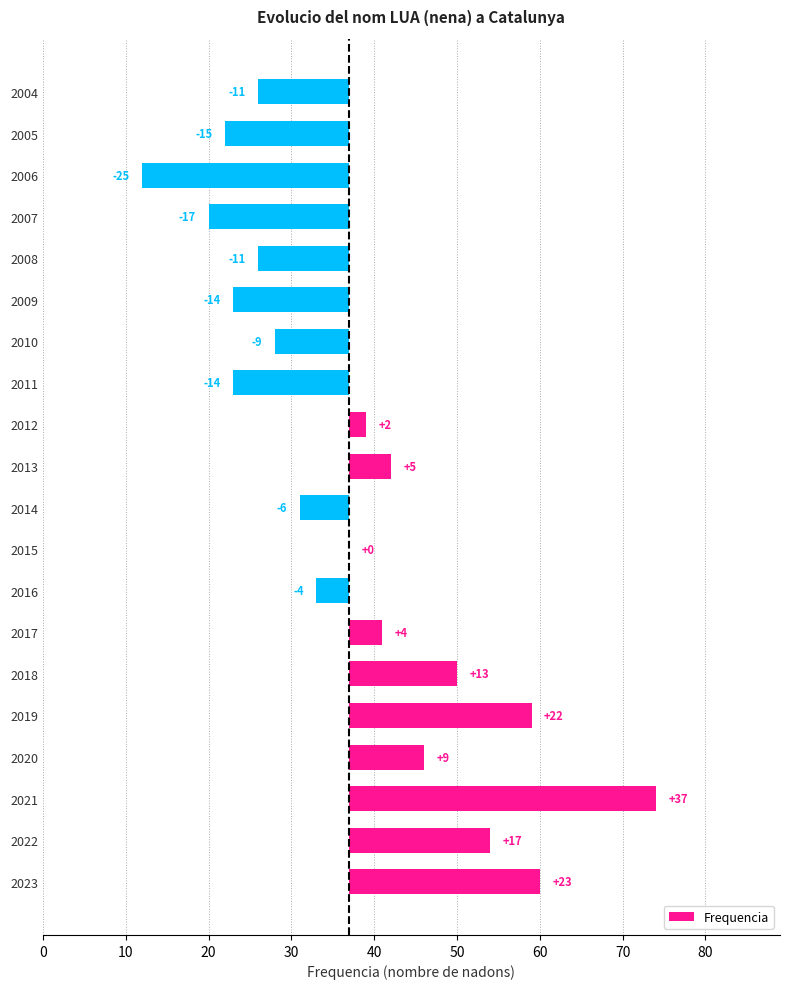

How many values are below zero?

10